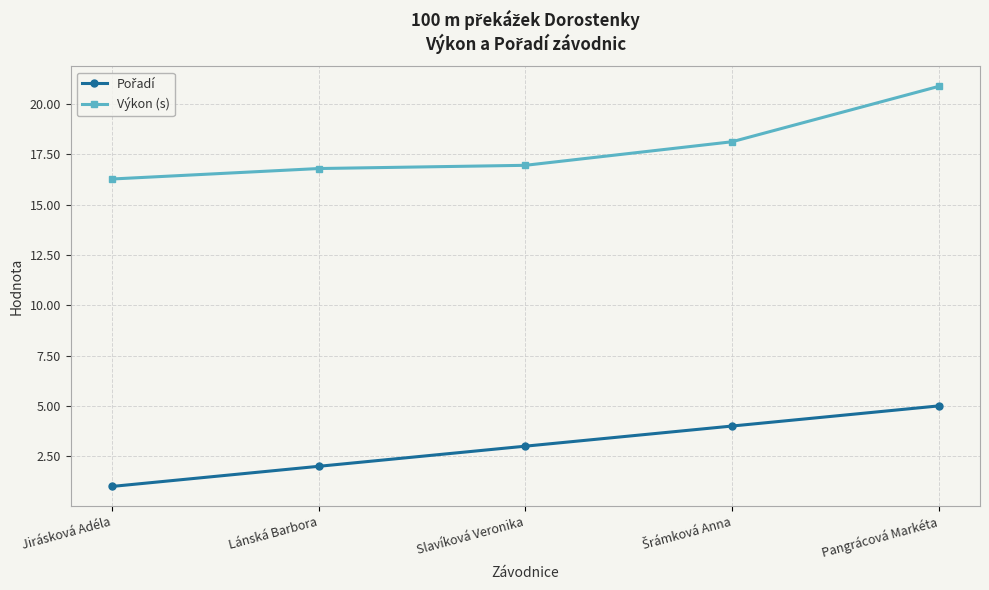

Which series has the widest spread of values?

Výkon (s)